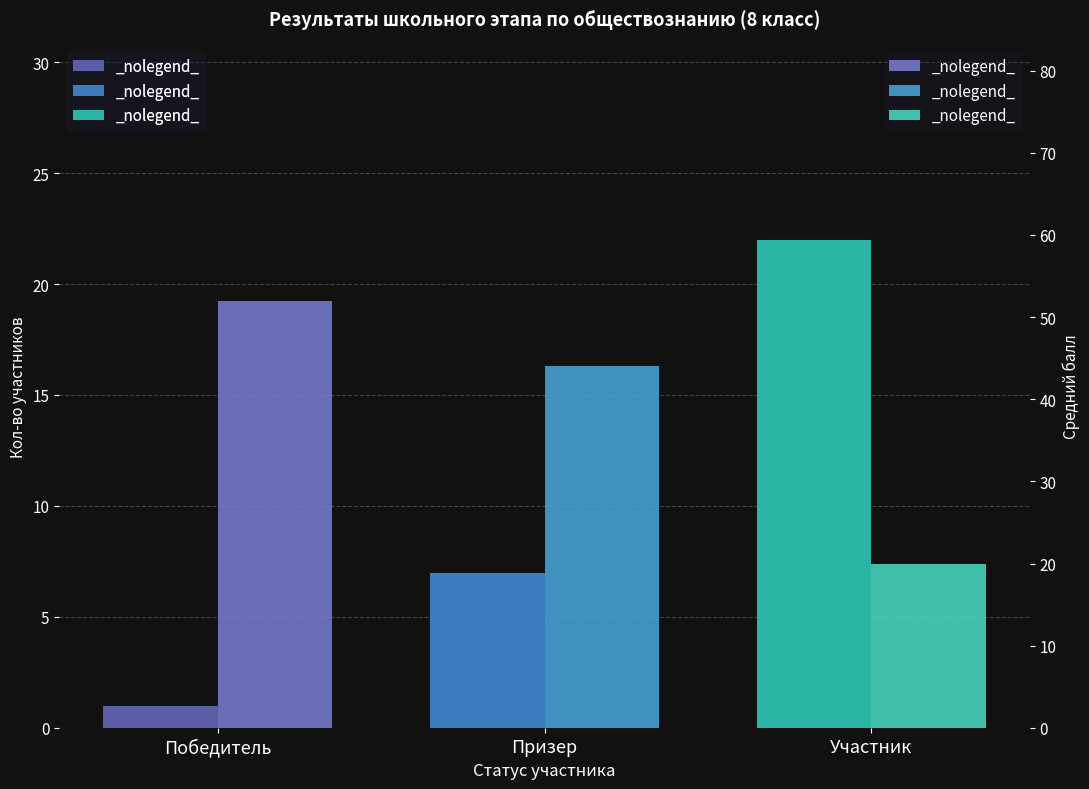

How many Кол-во участников values are between 1 and 22?

3